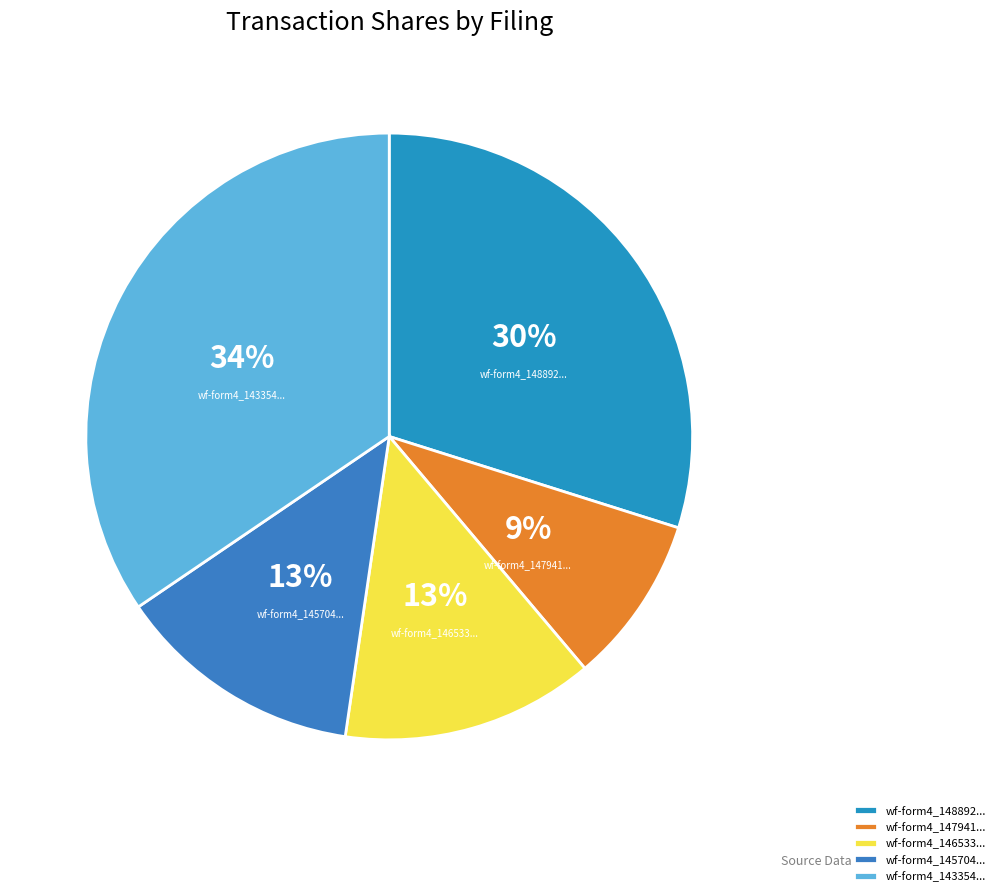

Is wf-form4_146533... the majority of the pie?

No